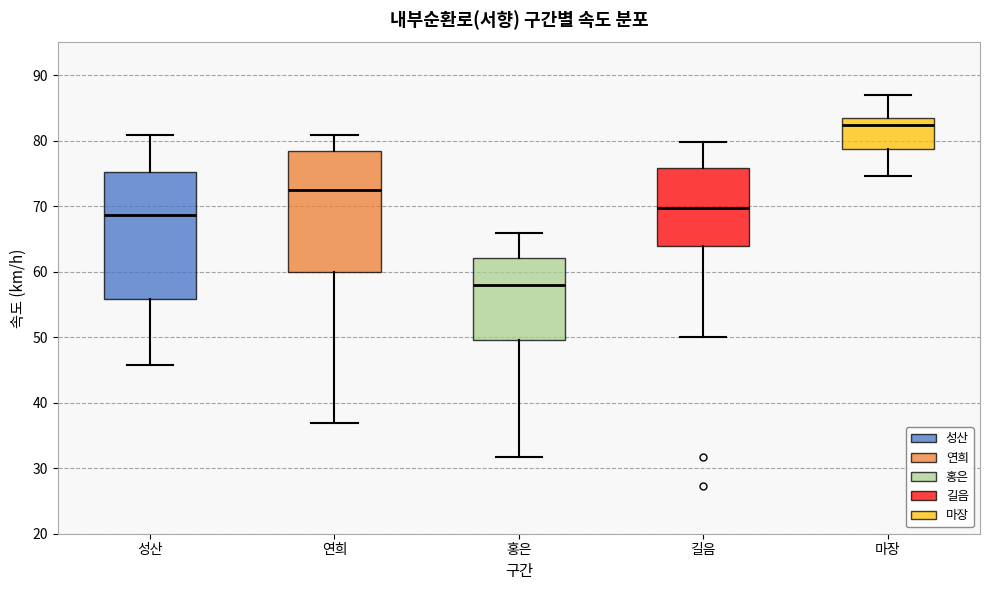

Where does the median line of the box for 성산 sit on the y-axis? The values are not printed on the chart, so give them approximately, as read against the axis.

69